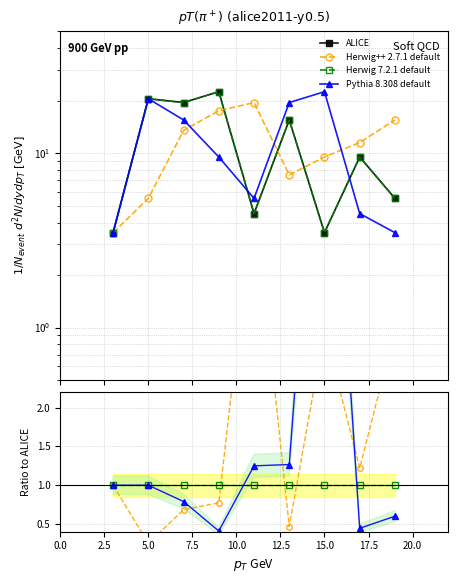

True or false: Series A and Series C cross at least once.

False